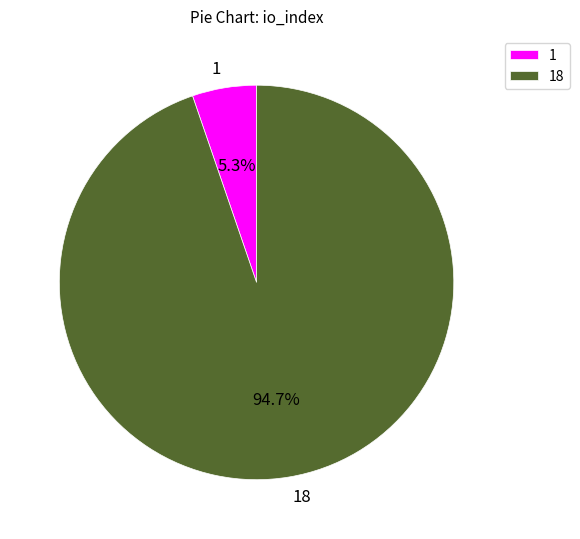

How many slices are in this pie chart?

2